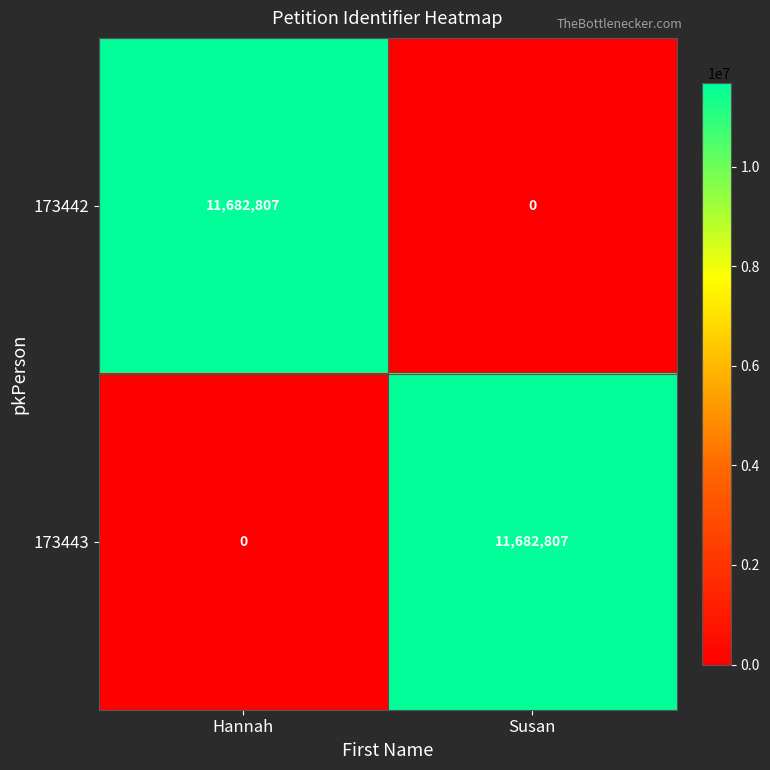

What is the greatest value displayed?

11682807